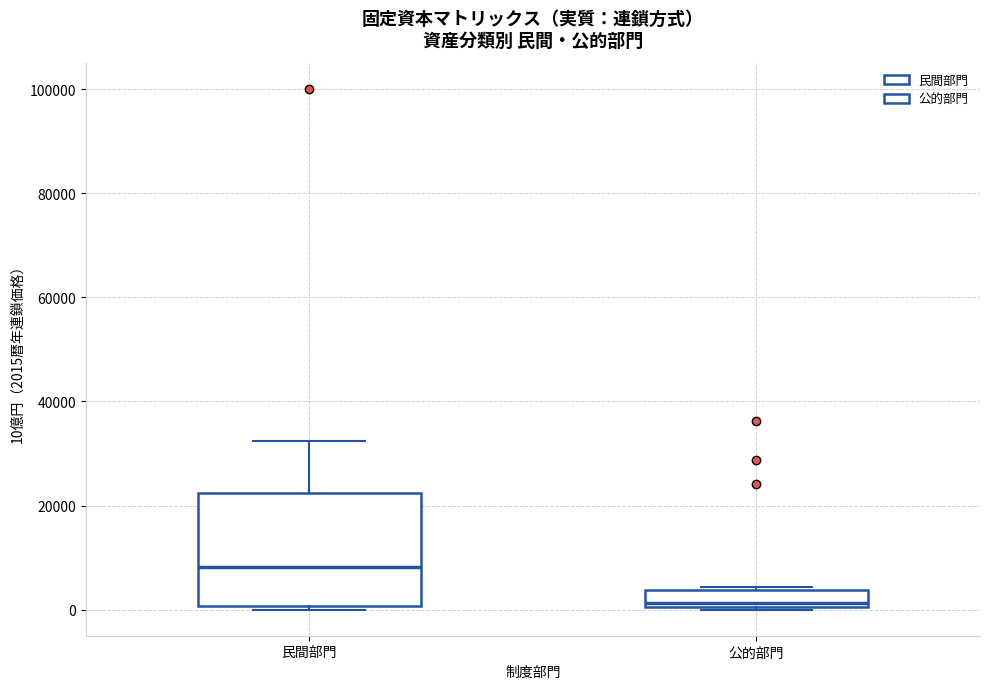

Which box has the highest median line?

民間部門